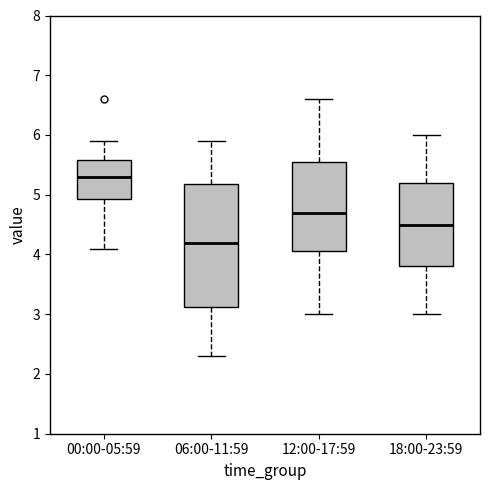

Which box is the tallest, from its lower edge to its upper edge?

06:00-11:59